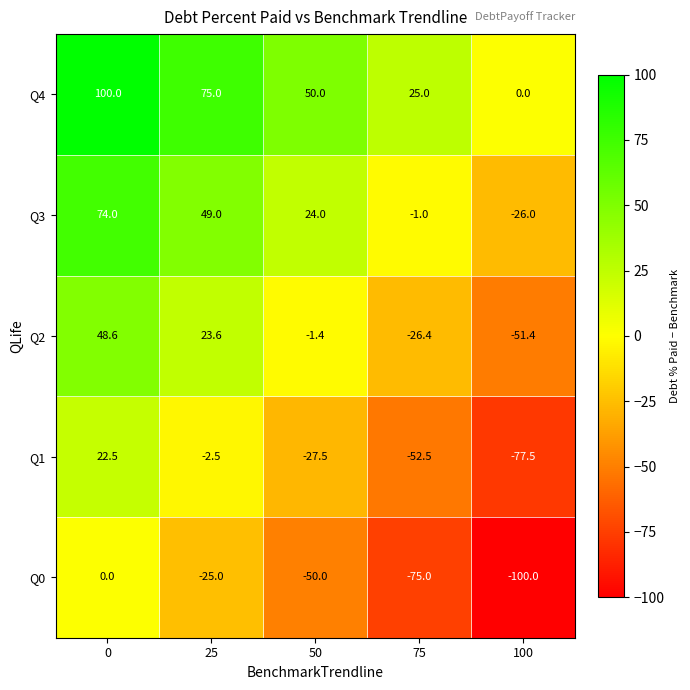

How many series are shown in this chart?

5